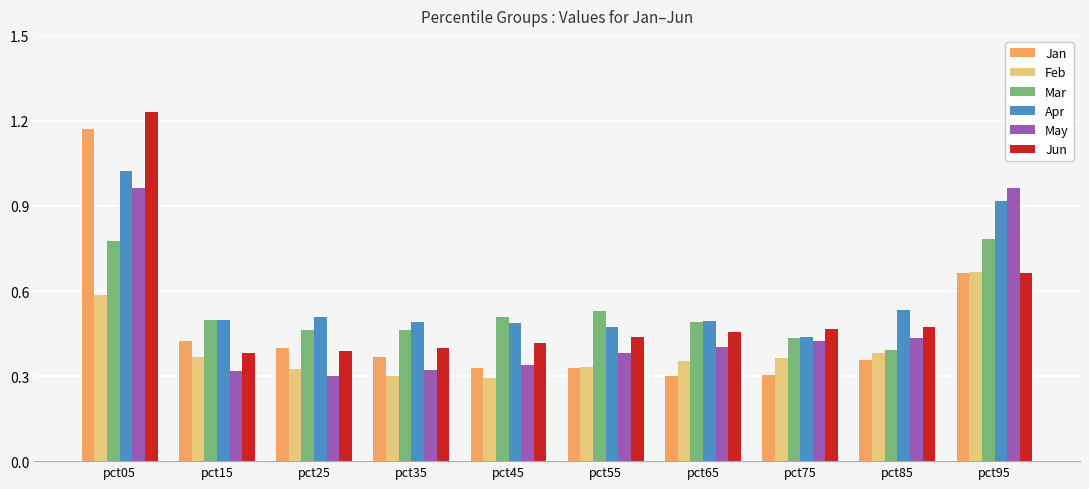

Between pct05 and pct35, which series saw the biggest shift?

Jun